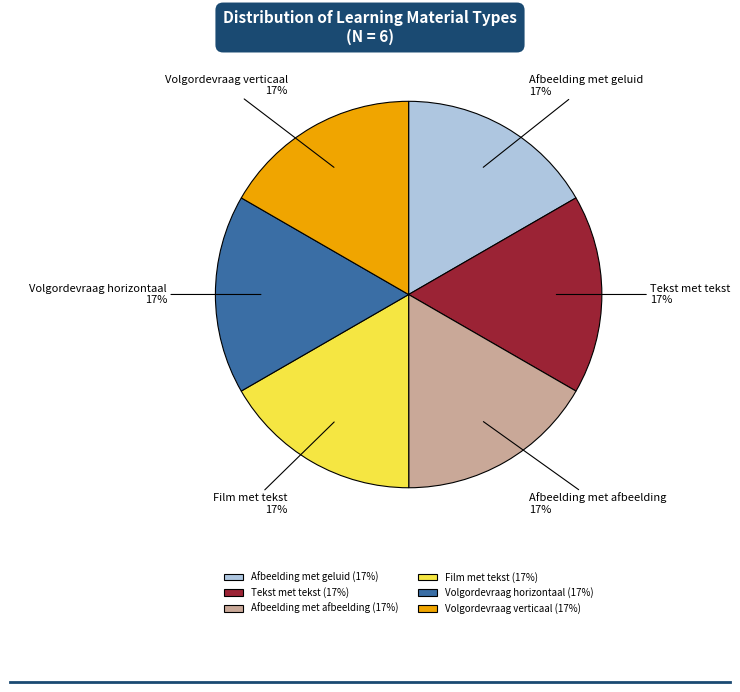

Is it true that Afbeelding met geluid is 17% of the pie?

True